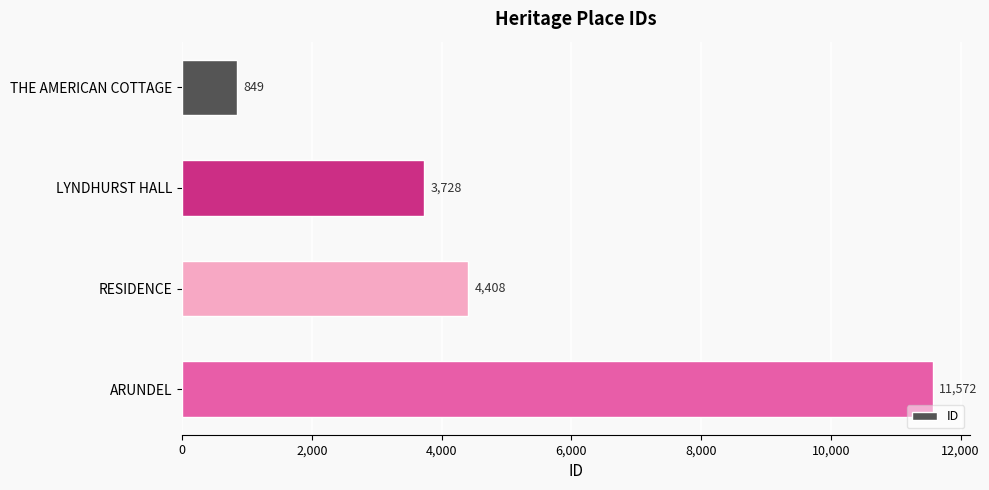

How many distinct data groups are displayed?

1